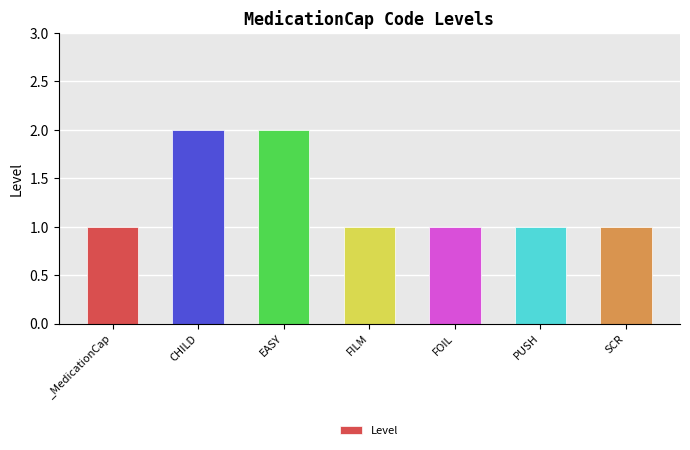

What is the label of the 4th bar from the right?

FILM